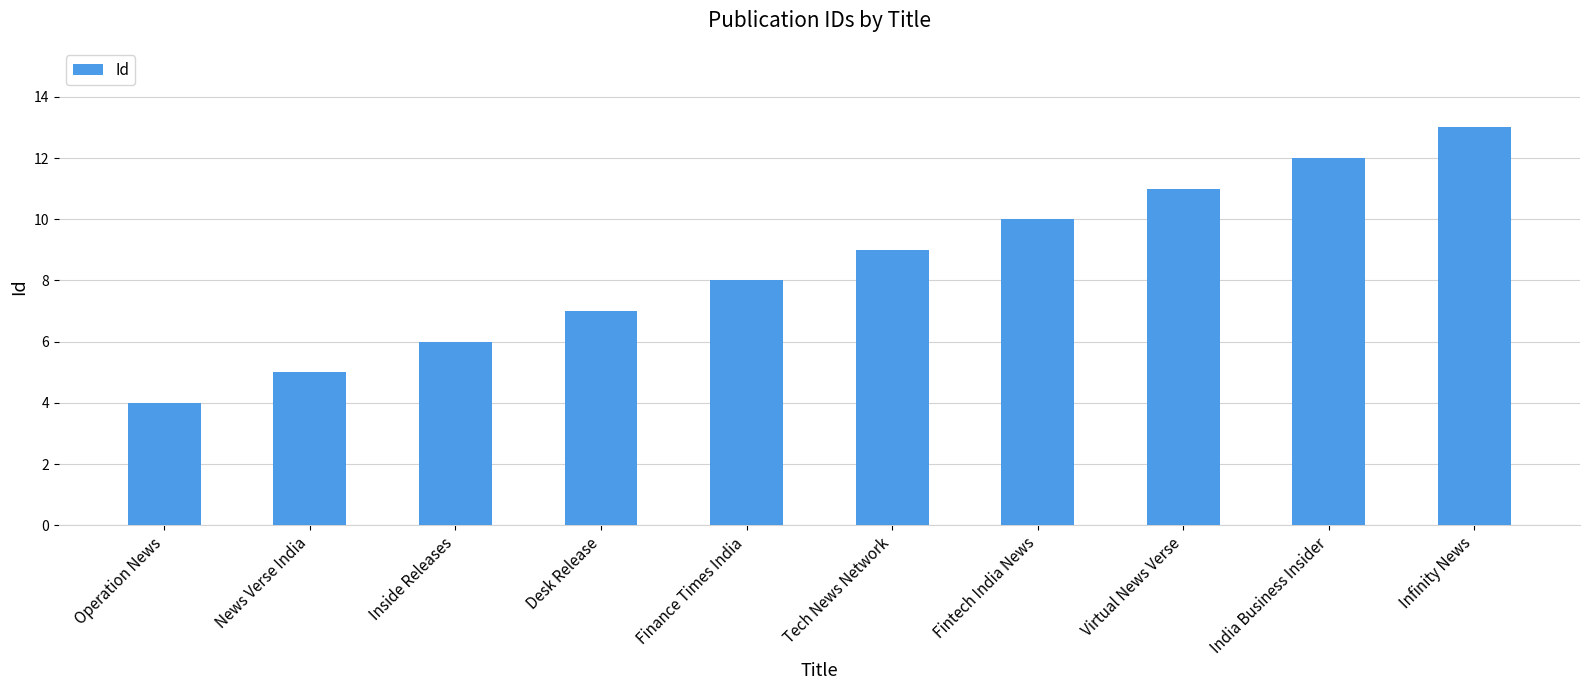

What is the difference between the maximum and second lowest values?

8